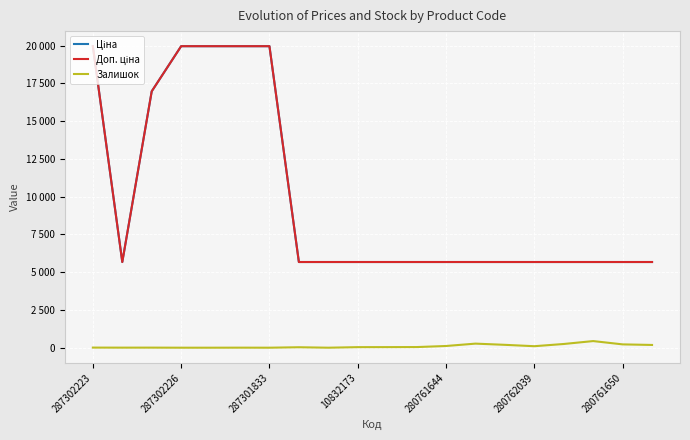

Does the chart display data point markers on the line(s)?

No